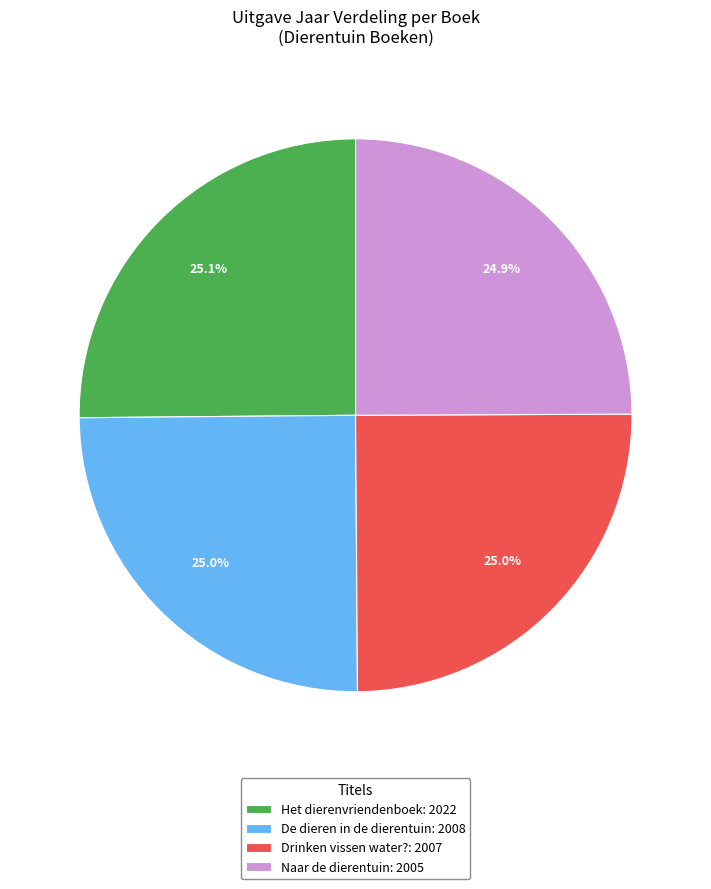

What percentage do Drinken vissen water? and Naar de dierentuin together represent?

49.9%